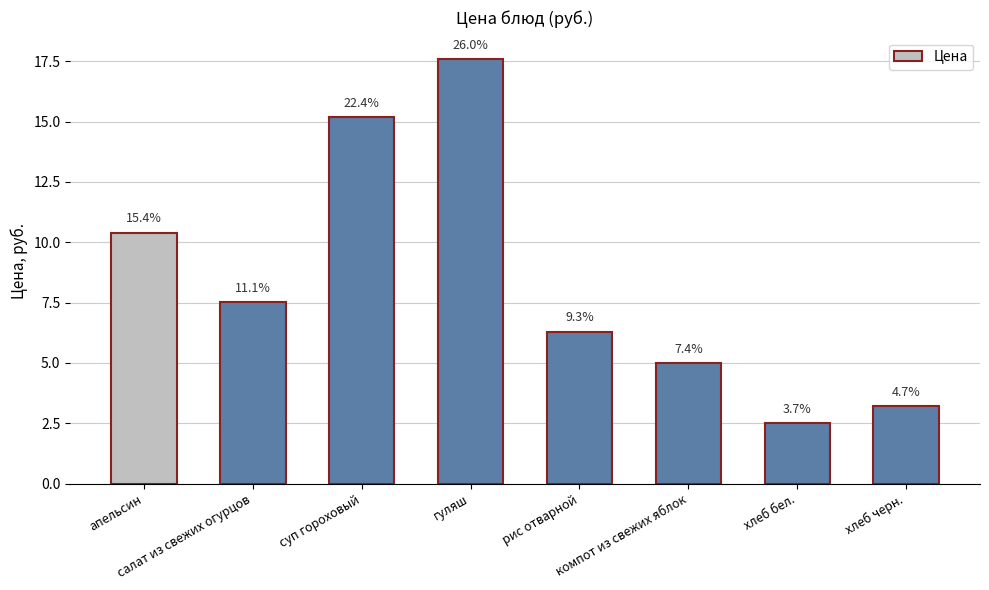

Are the bars horizontal?

No